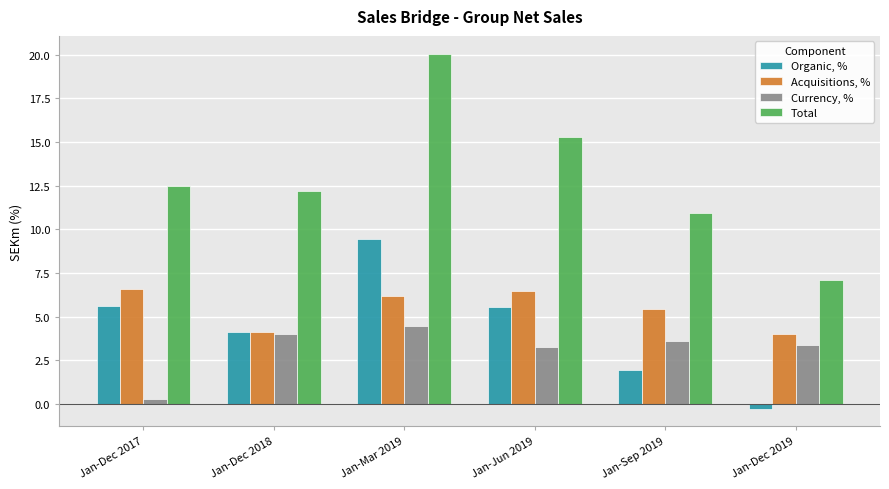

What value does the Total series have at Jan-Dec 2018?

12.2